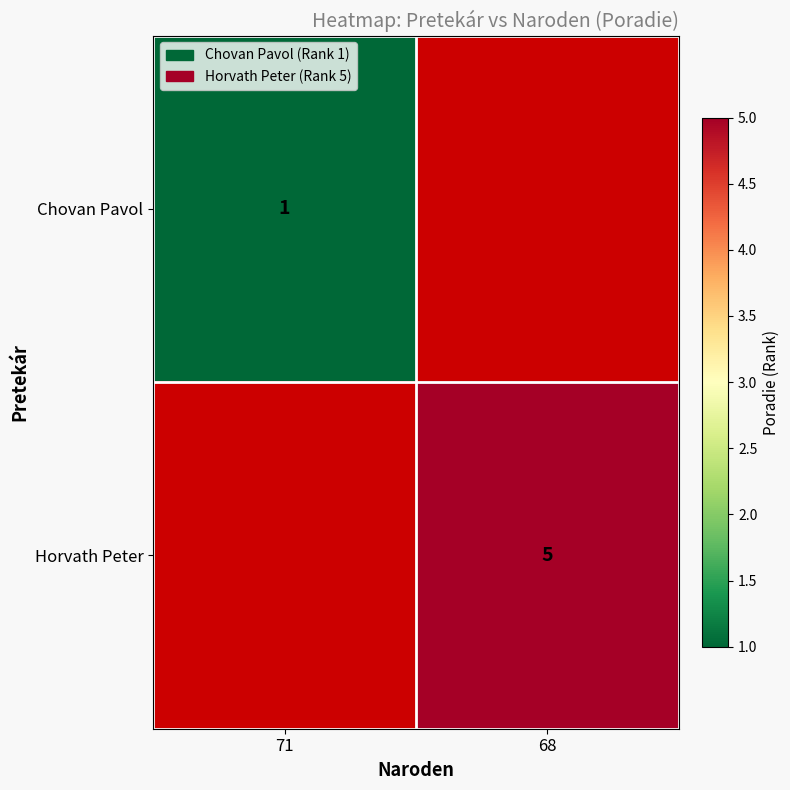

What is the smallest value displayed?

1.0